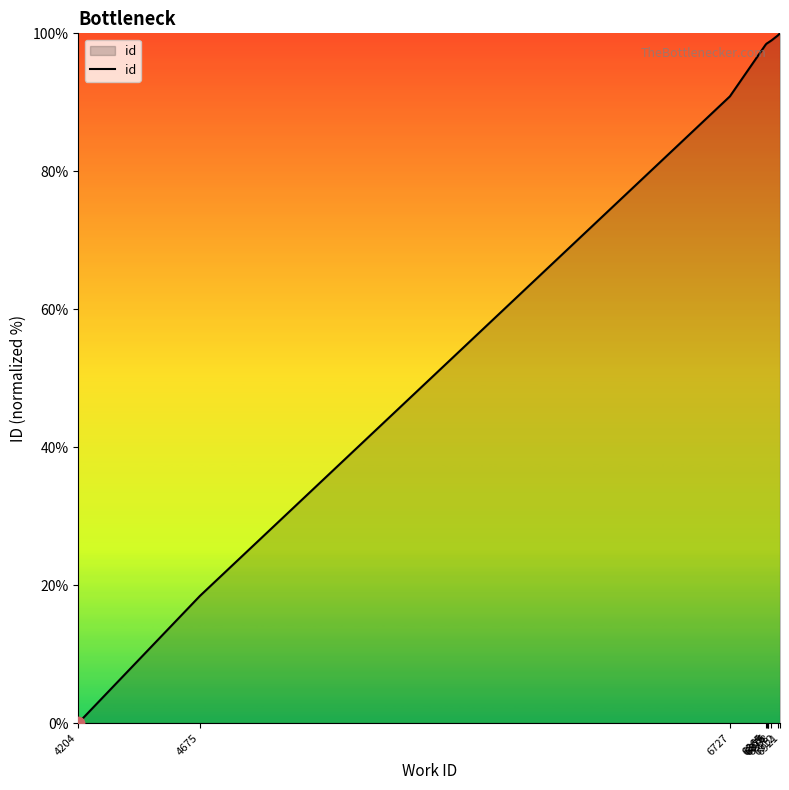

Which has a higher value, 6875 or 6912?

6912